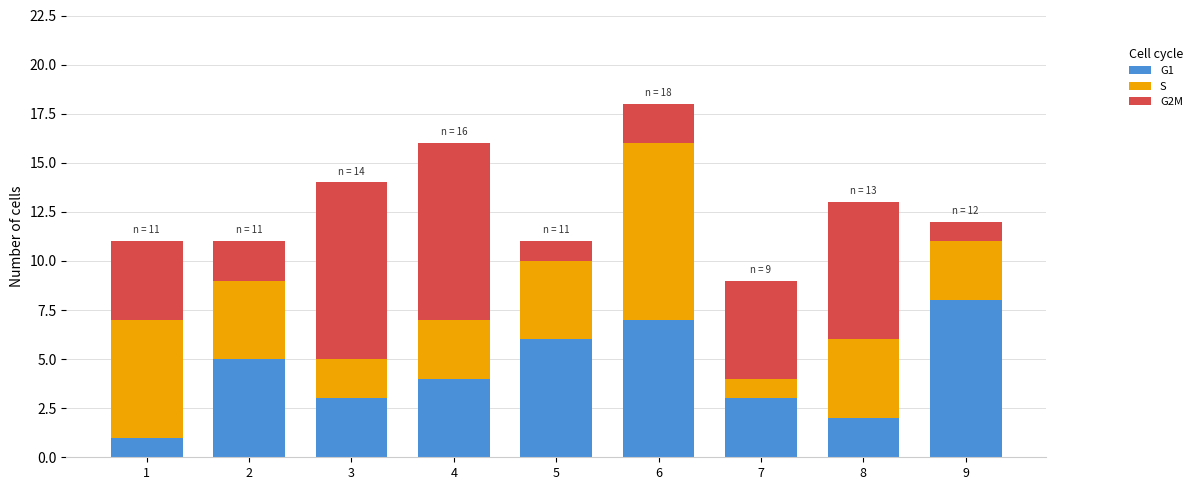

True or false: G1 has a value of 1 at 3.

False